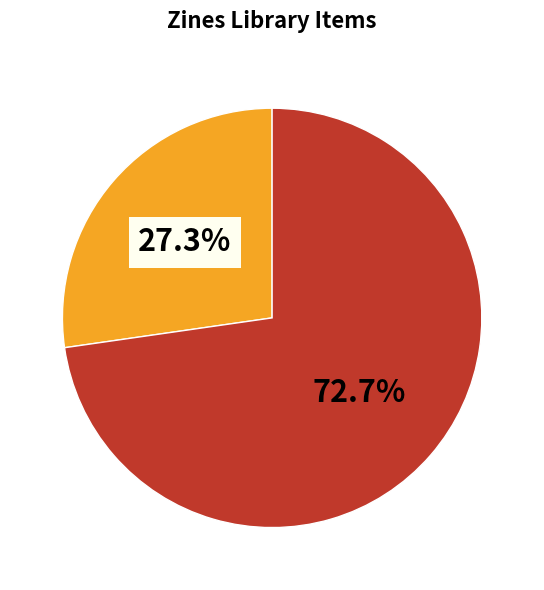

How many slices are in this pie chart?

2